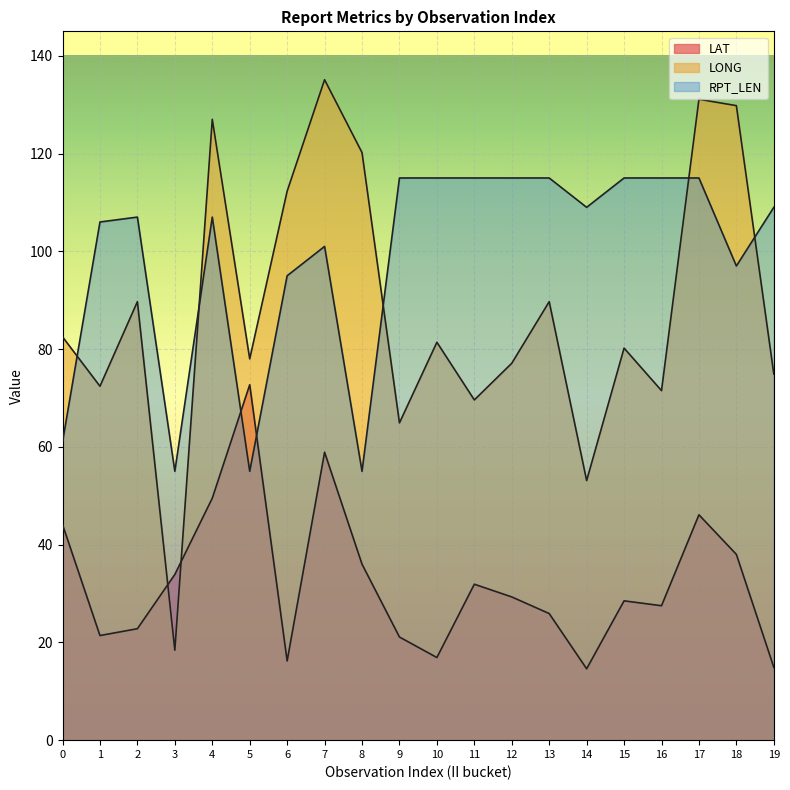

At 5, list the series in order from largest to smallest.

LONG, LAT, RPT_LEN